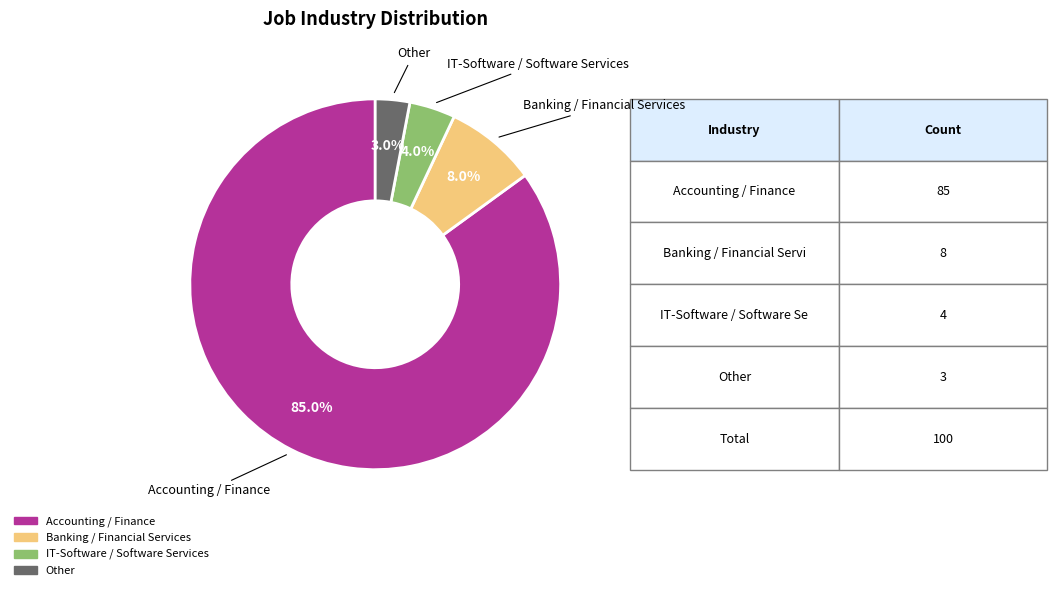

What percentage is the Other slice, to the nearest percent?

3%